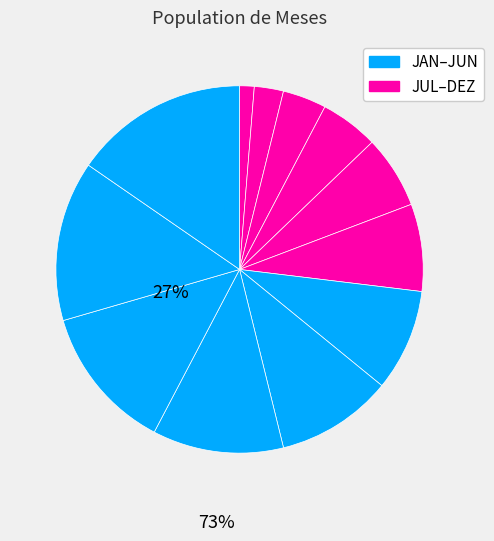

Count the number of slices in the pie.

12